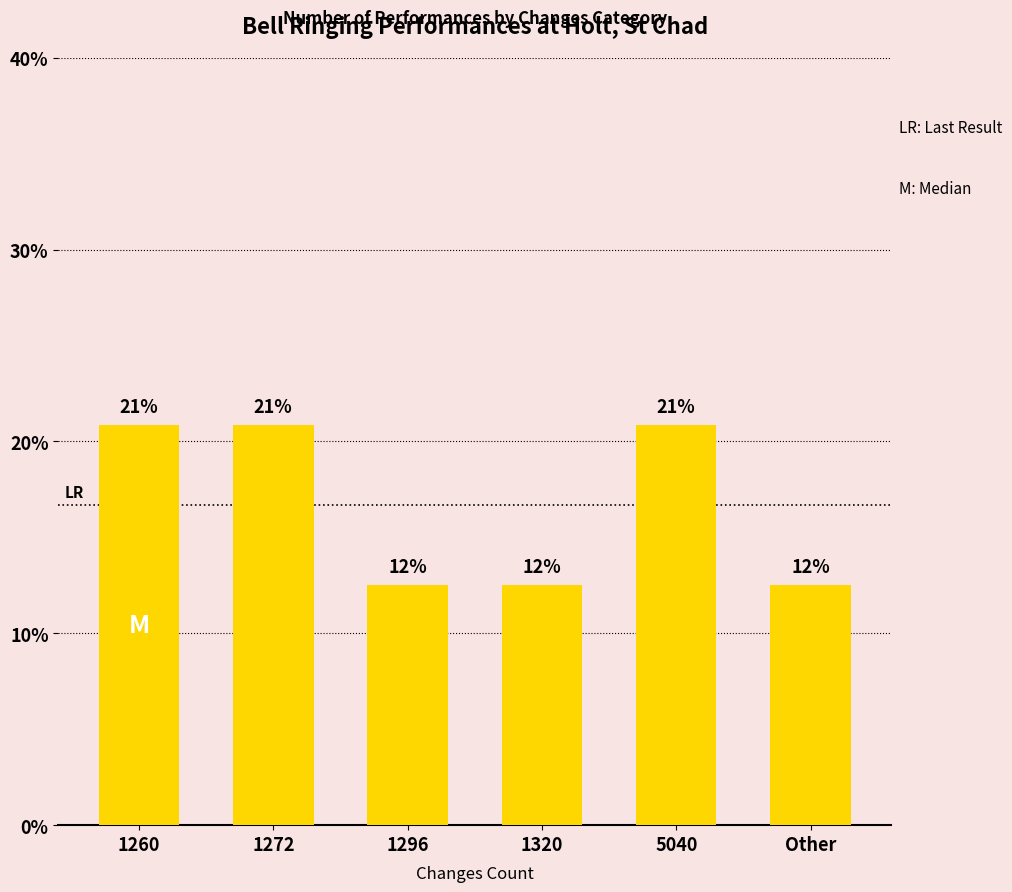

What is the change in value from 1296 to 5040?

+8.3